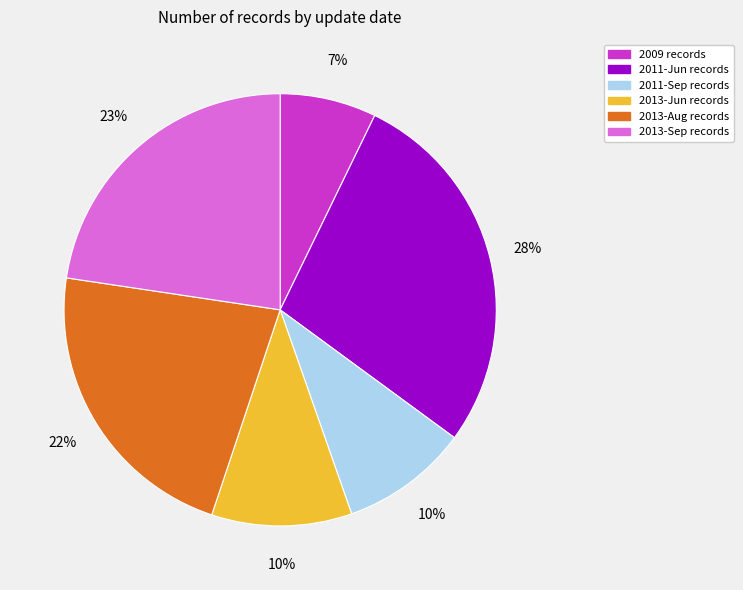

Which has a higher value, 2013-Jun records or 2009 records?

2013-Jun records